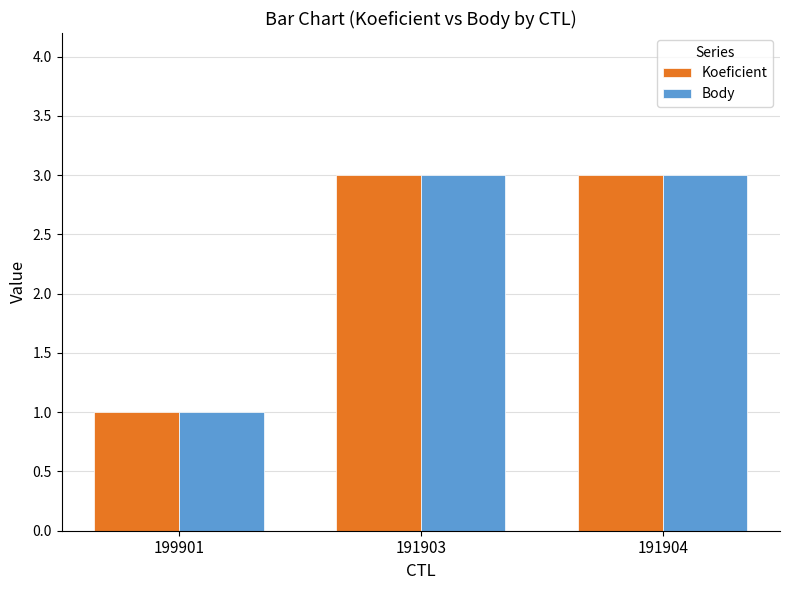

What is the sum of the Koeficient values at 199901 and 191904?

4